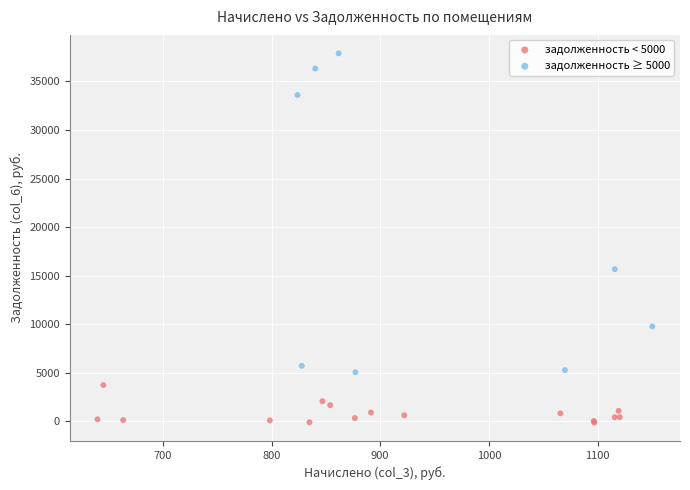

Which series has the largest Y range (max minus min)?

задолженность ≥ 5000